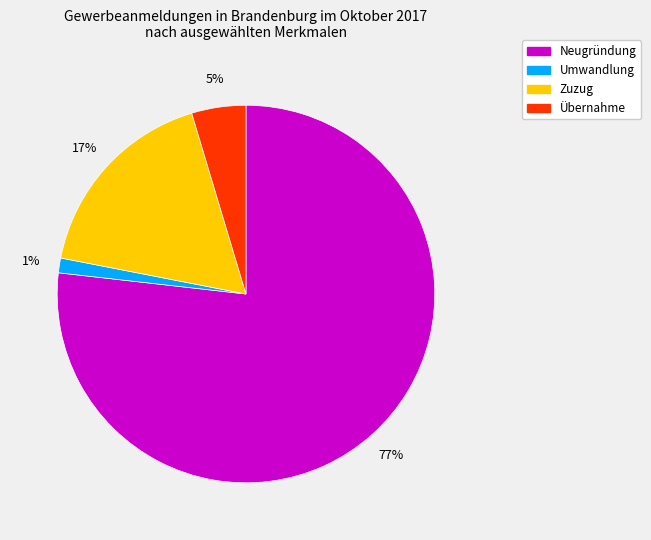

Rank the categories by value from lowest to highest.

Umwandlung, Übernahme, Zuzug, Neugründung